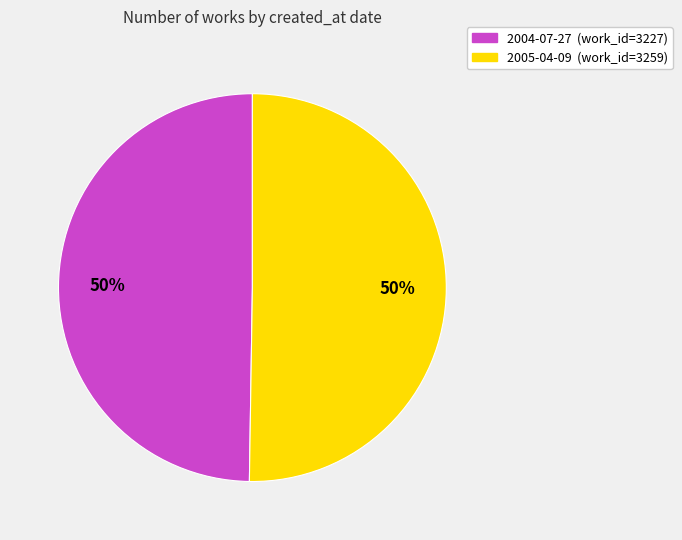

True or false: 2005-04-09 (work_id=3259) accounts for 64% of the total.

False